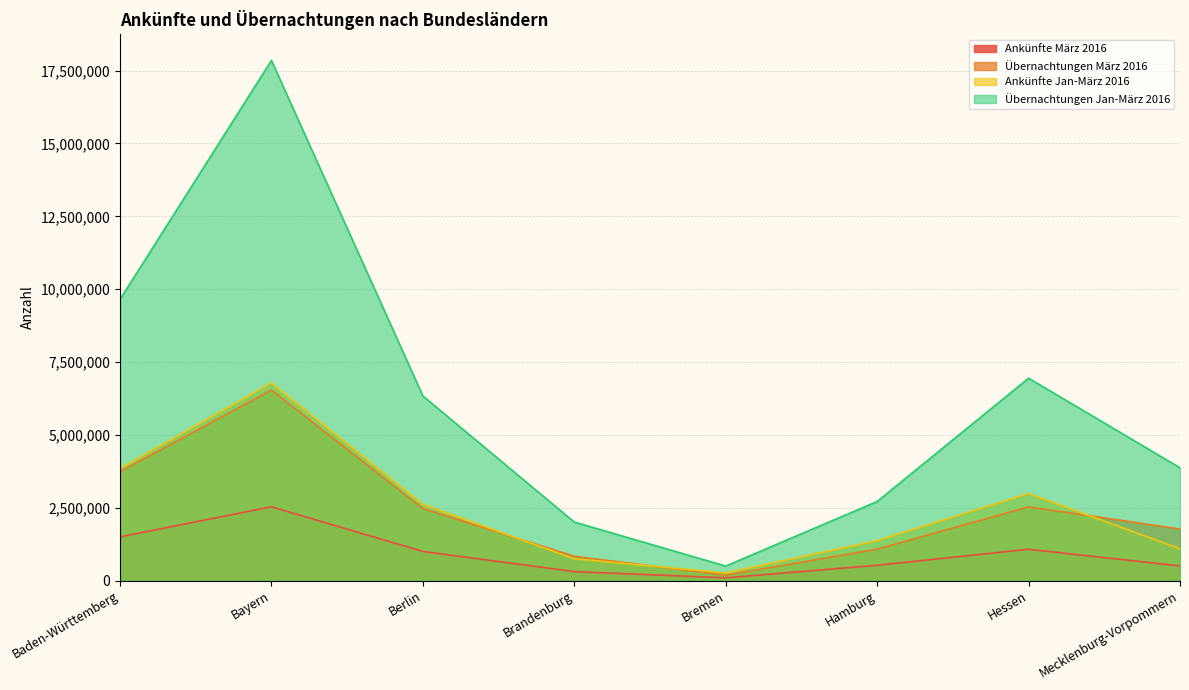

Where is the first local minimum for Übernachtungen Jan-März 2016?

Bremen